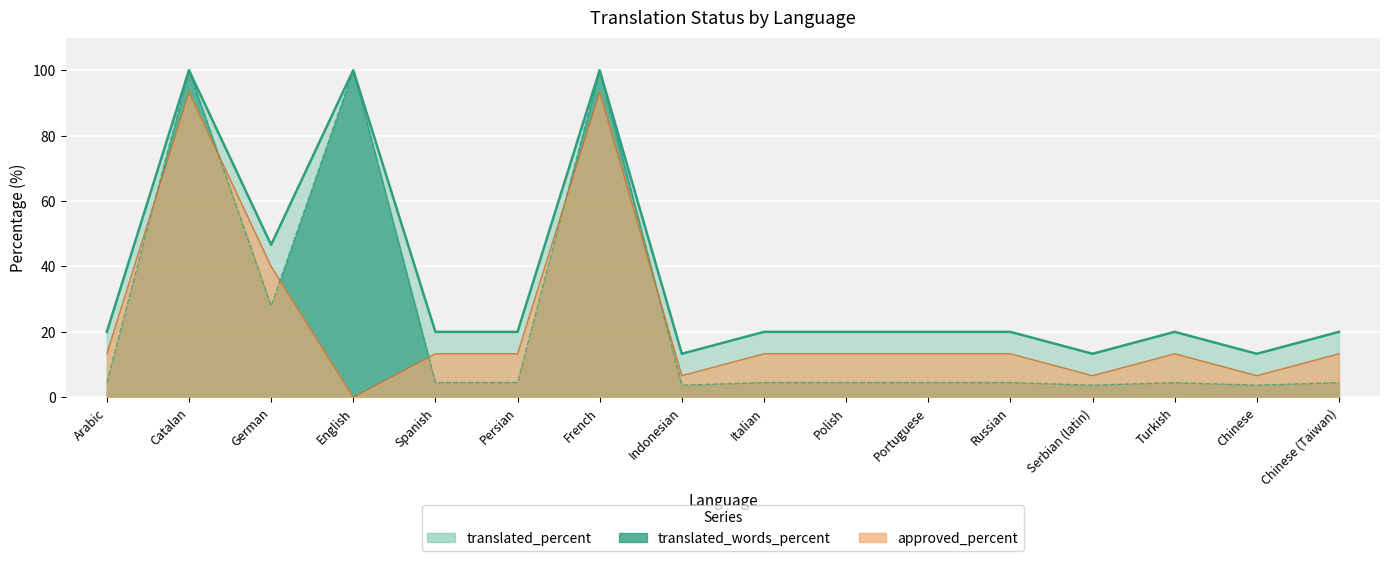

List the labels in order of translated_percent value, smallest first.

Indonesian, Serbian (latin), Chinese, Arabic, Spanish, Persian, Italian, Polish, Portuguese, Russian, Turkish, Chinese (Taiwan), German, Catalan, English, French